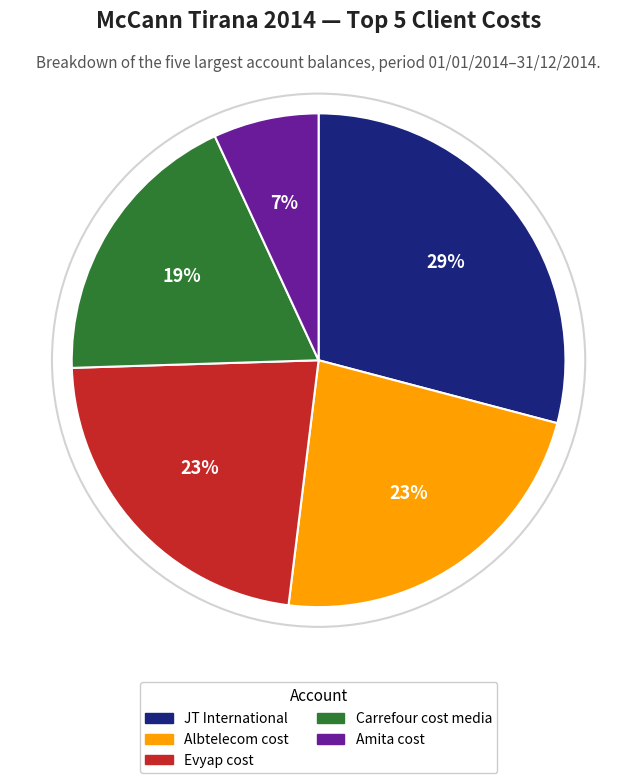

To the nearest percent, what is the difference between the largest and smallest slice percentages?

22%